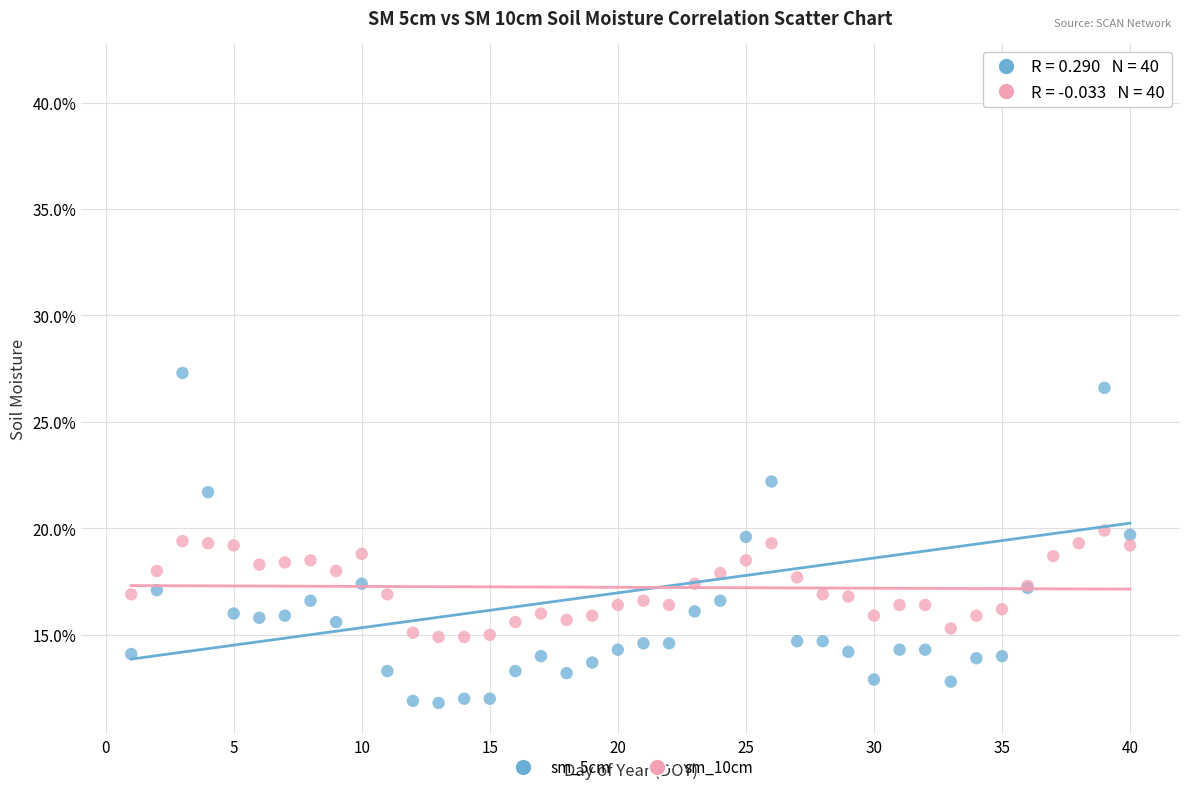

Which series has the widest spread of Y values?

sm_5cm